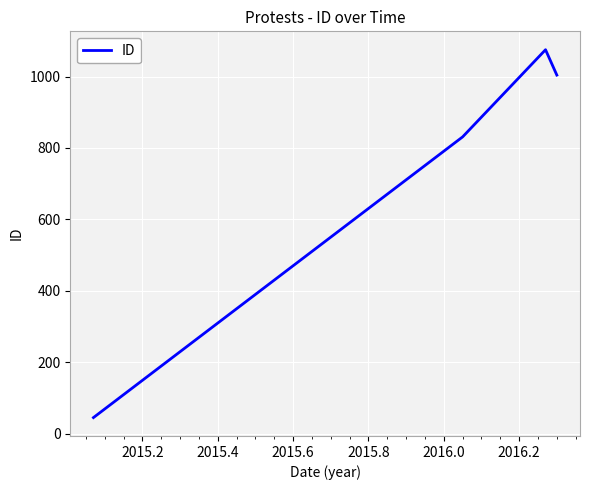

How many lines are shown in the chart?

1